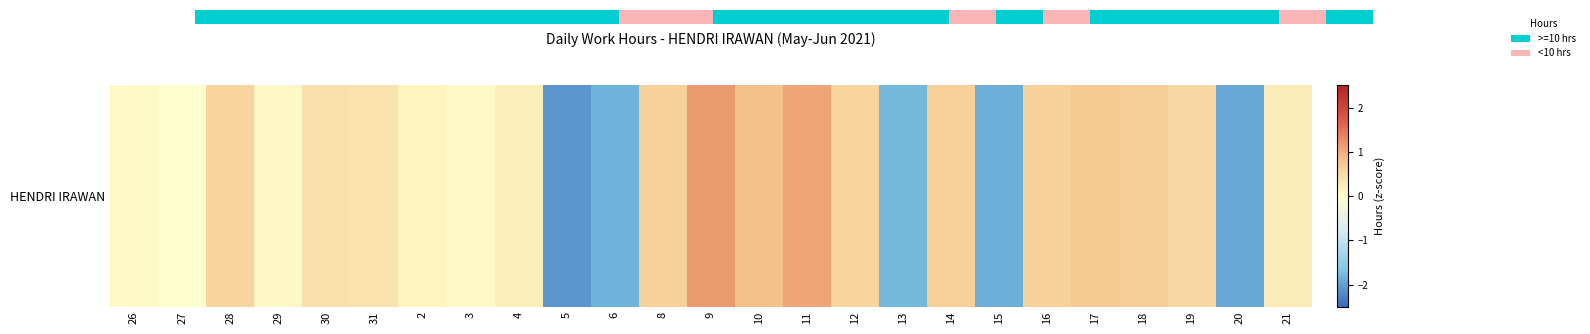

List the labels in order of value, smallest first.

5, 20, 15, 6, 13, 27, 26, 3, 29, 2, 4, 21, 31, 30, 19, 28, 12, 8, 16, 14, 18, 17, 10, 11, 9